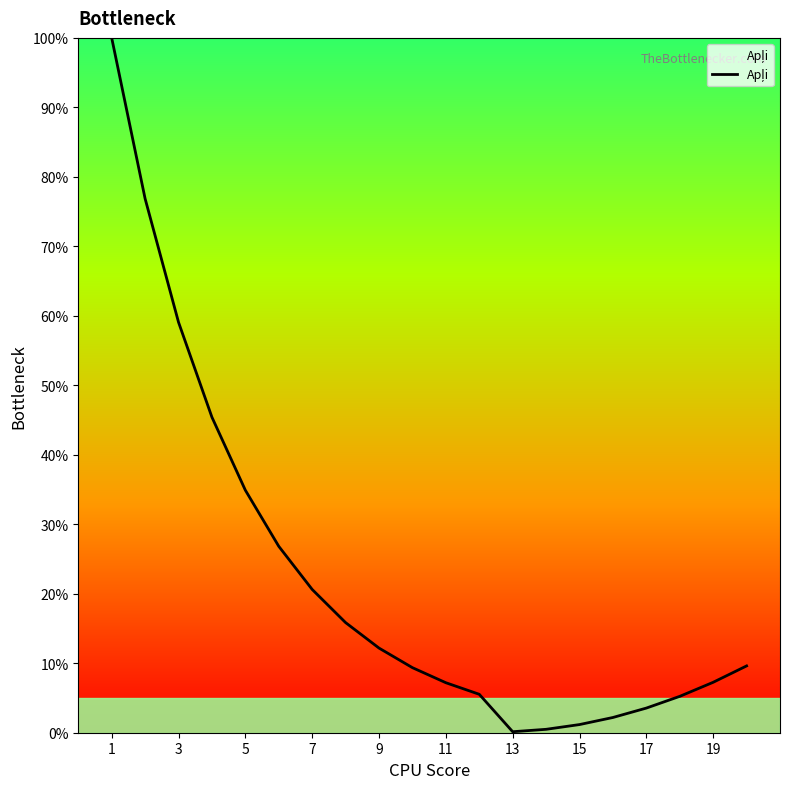

How many lines are shown in the chart?

1